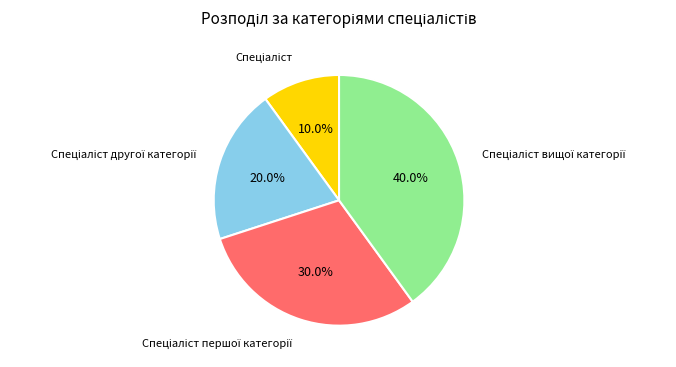

Is there a majority slice in this chart?

No